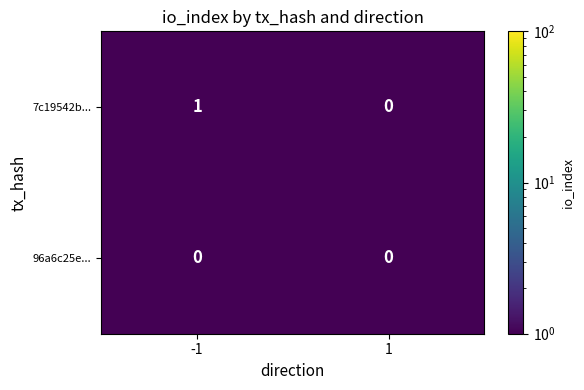

Which series changed the most between -1 and 1?

7c19542b...